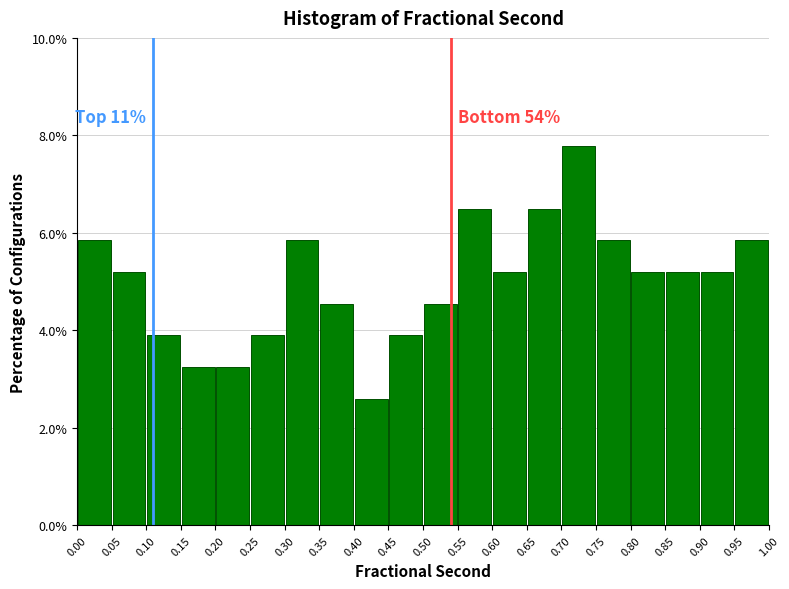

Which range on the x-axis has the tallest bar?

0.70 to 0.75